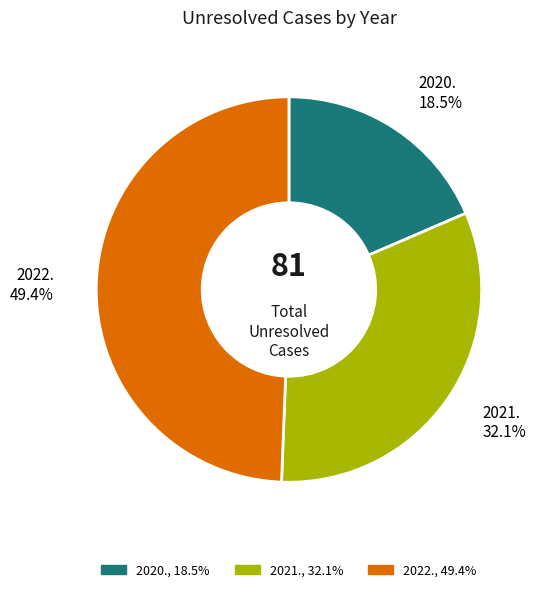

How many segments does this pie chart have?

3